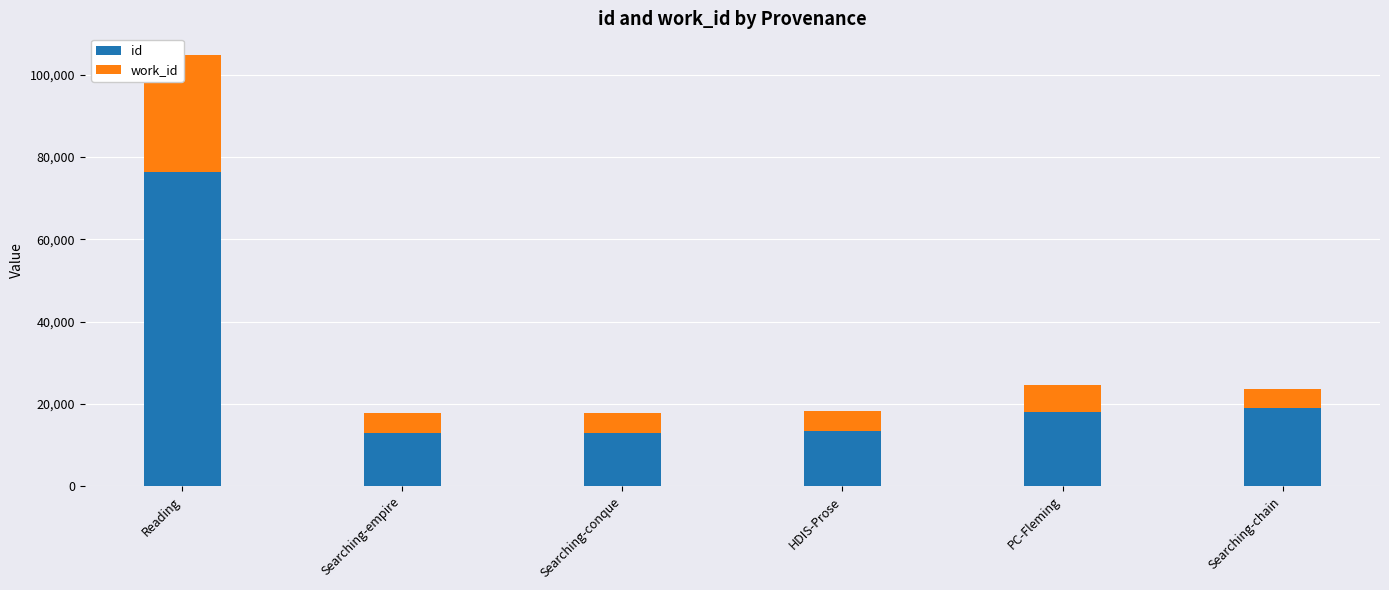

The value of id at Searching-chain is 18920. True or false?

True